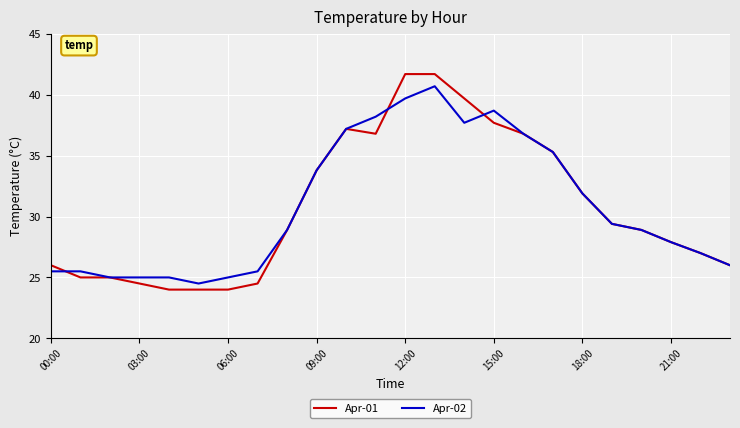

What is the maximum value for Apr-01?

41.7